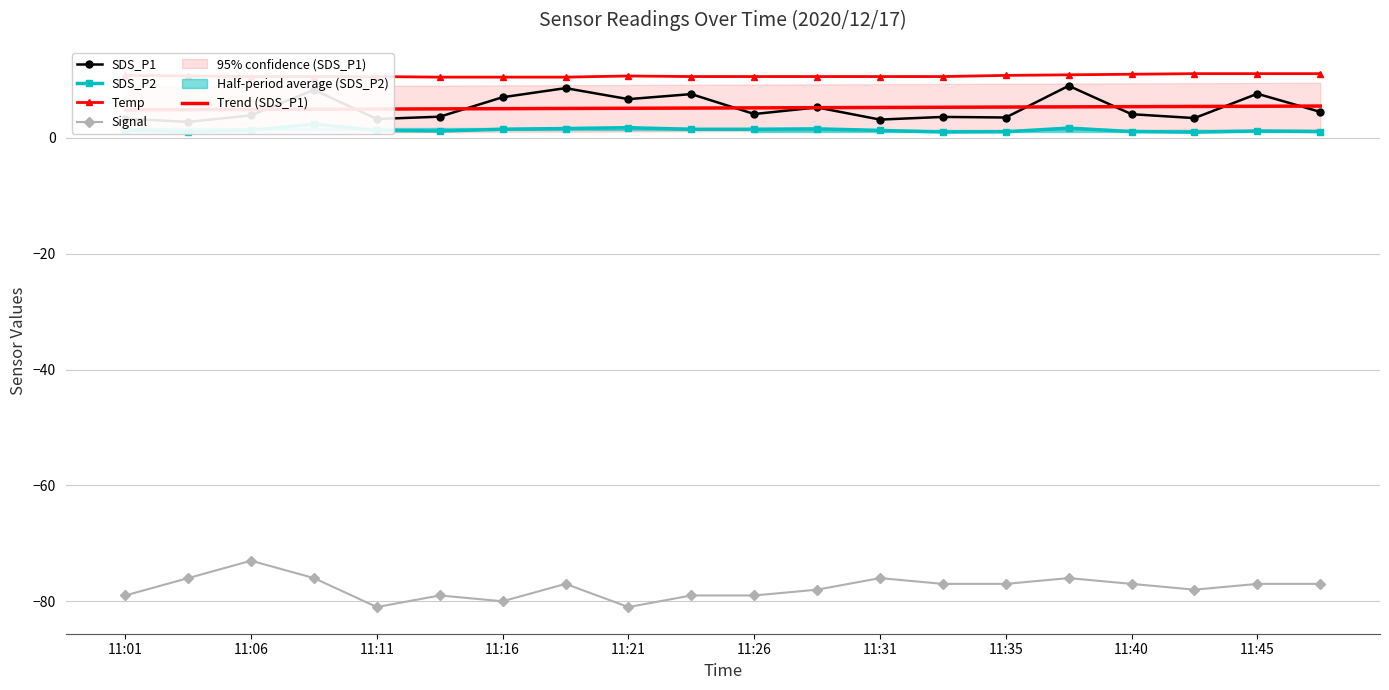

The Temp series shows 17.2 at 11:31. True or false?

False